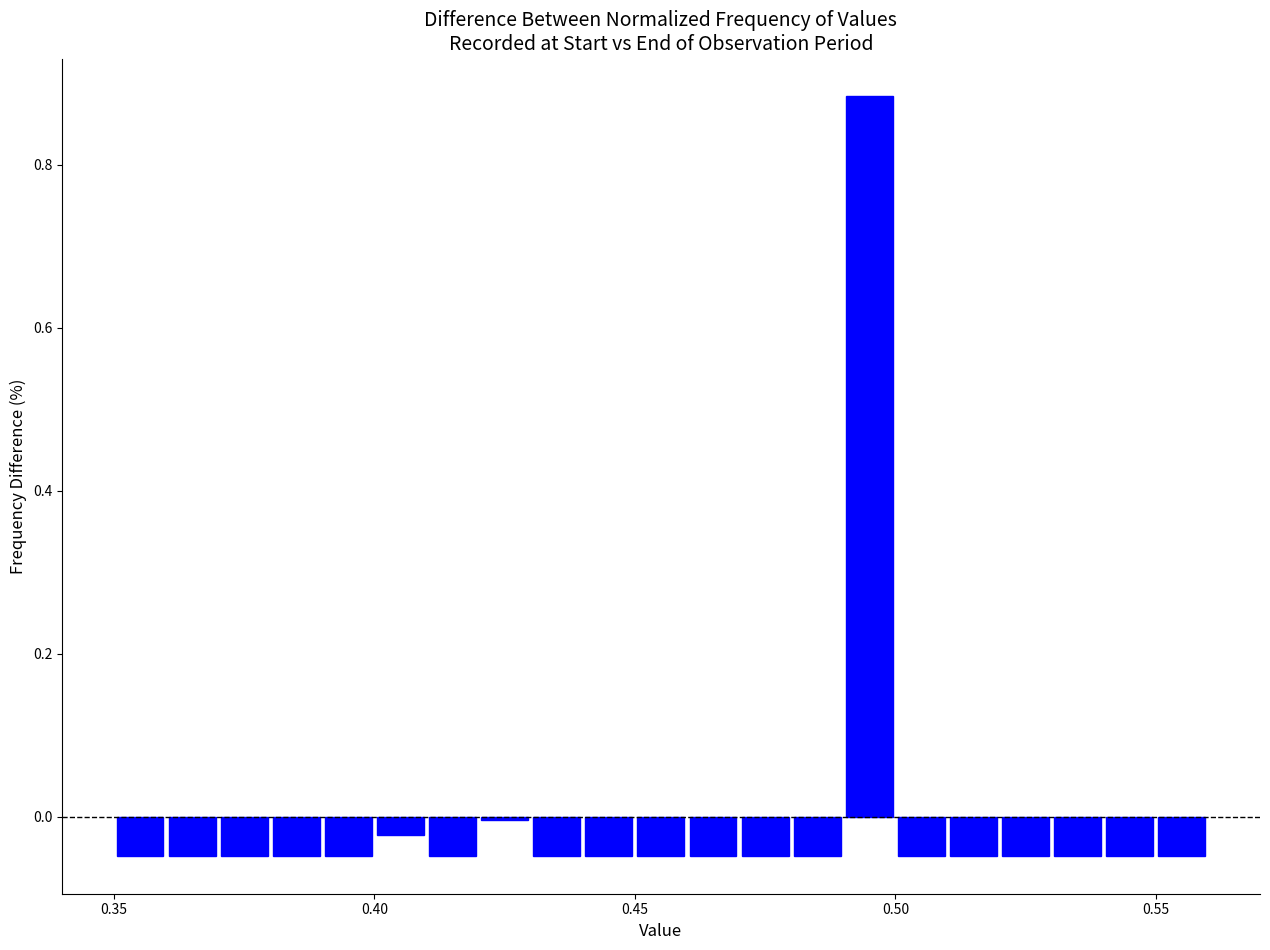

Read against the x-axis, roughly where is the centre of the tallest bar?

0.495